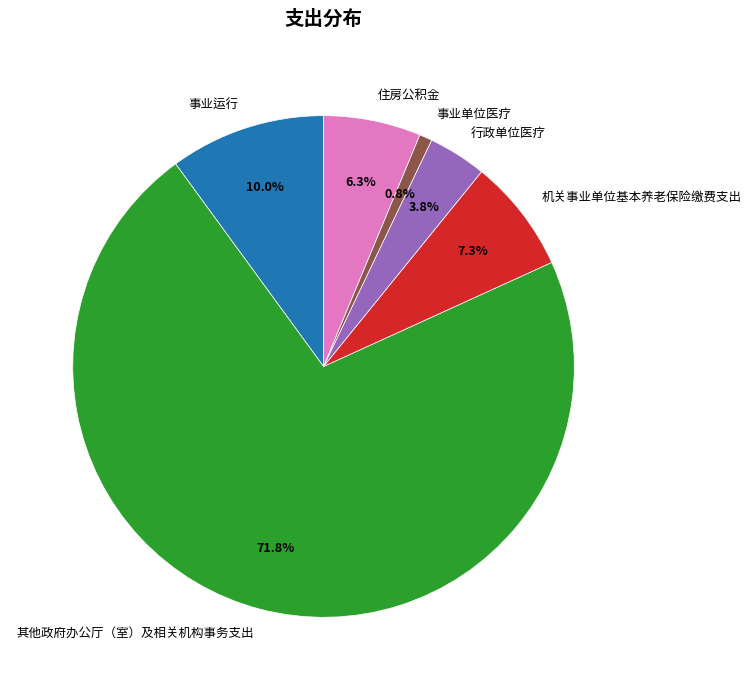

Rank the categories by value from highest to lowest.

其他政府办公厅（室）及相关机构事务支出, 事业运行, 机关事业单位基本养老保险缴费支出, 住房公积金, 行政单位医疗, 事业单位医疗